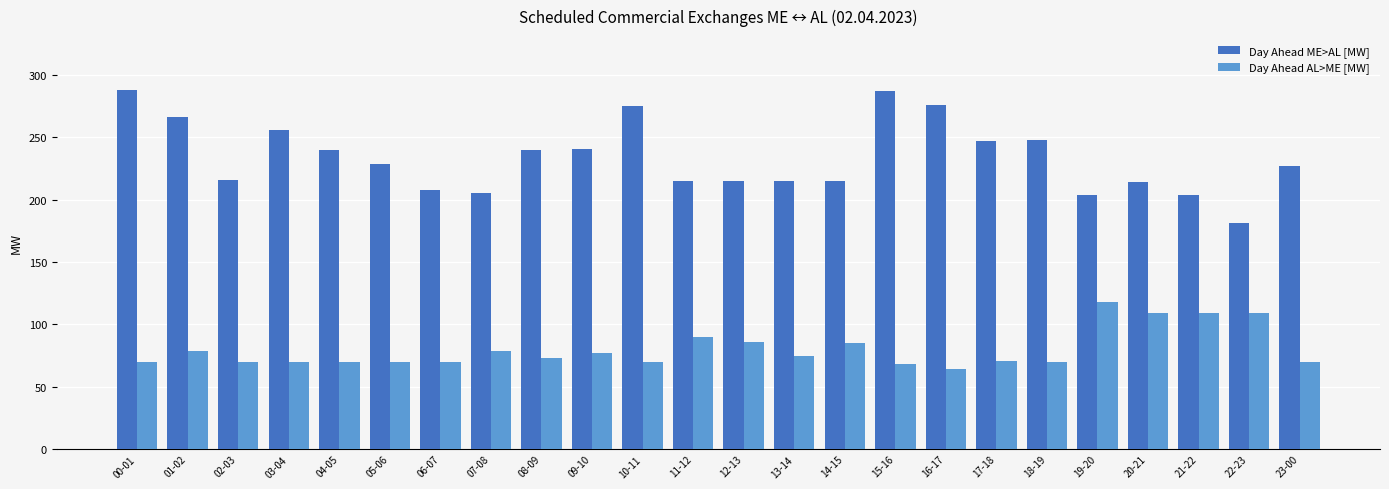

What position from the left is 08-09?

9